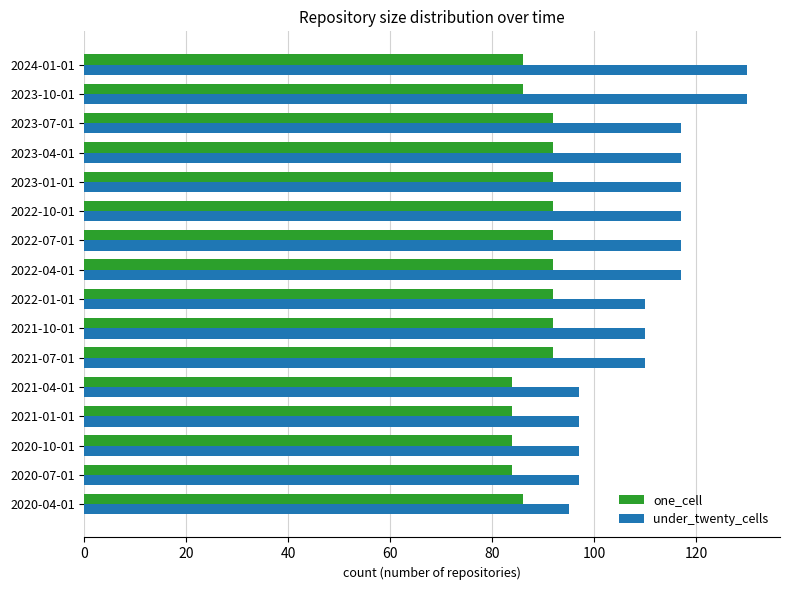

Rank the series by their average value, from lowest to highest.

one_cell, under_twenty_cells